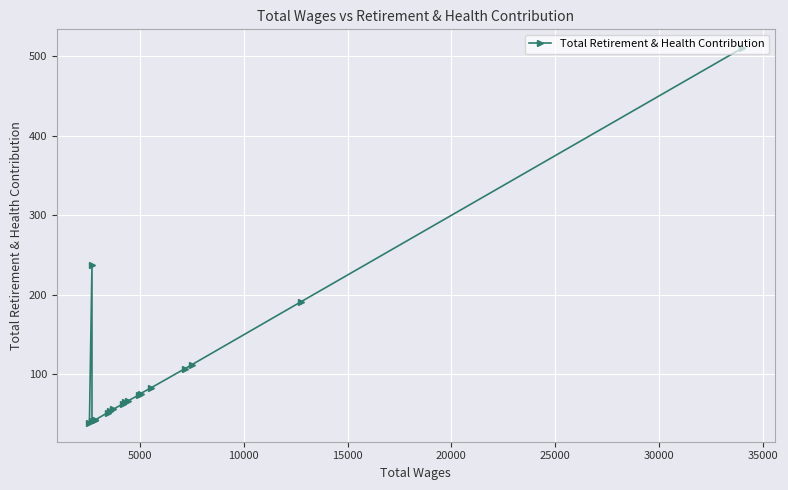

How many lines are shown in the chart?

1